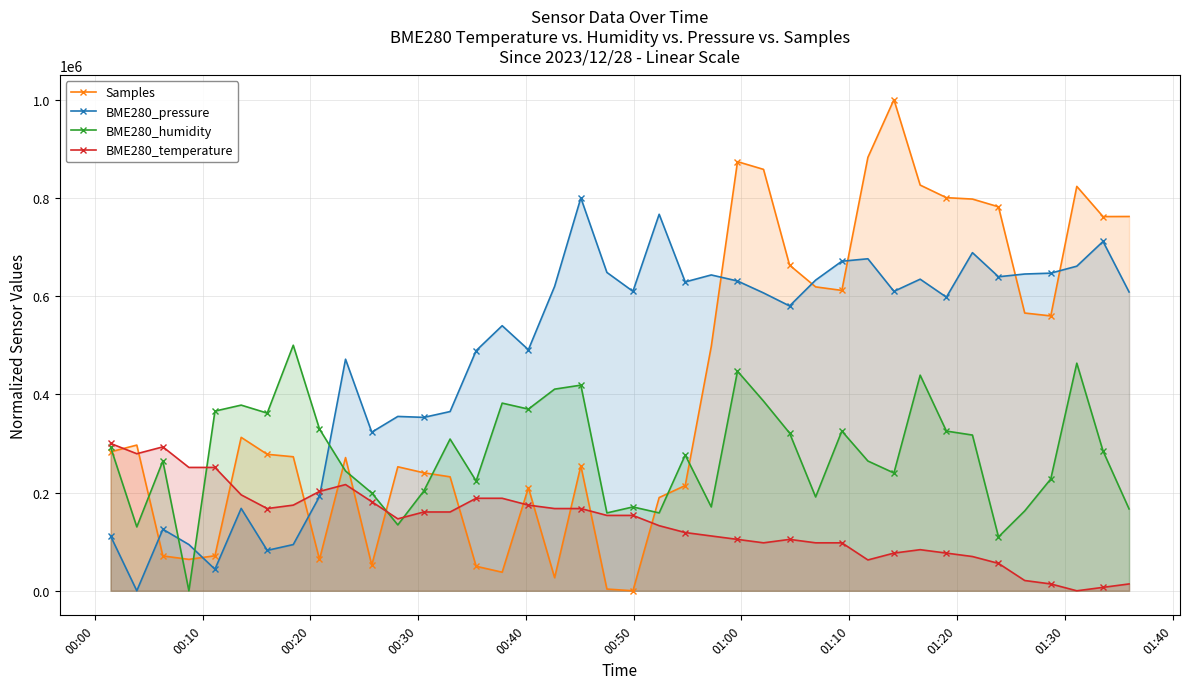

Which series ends up on top after the final intersection of Samples and BME280_pressure?

Samples